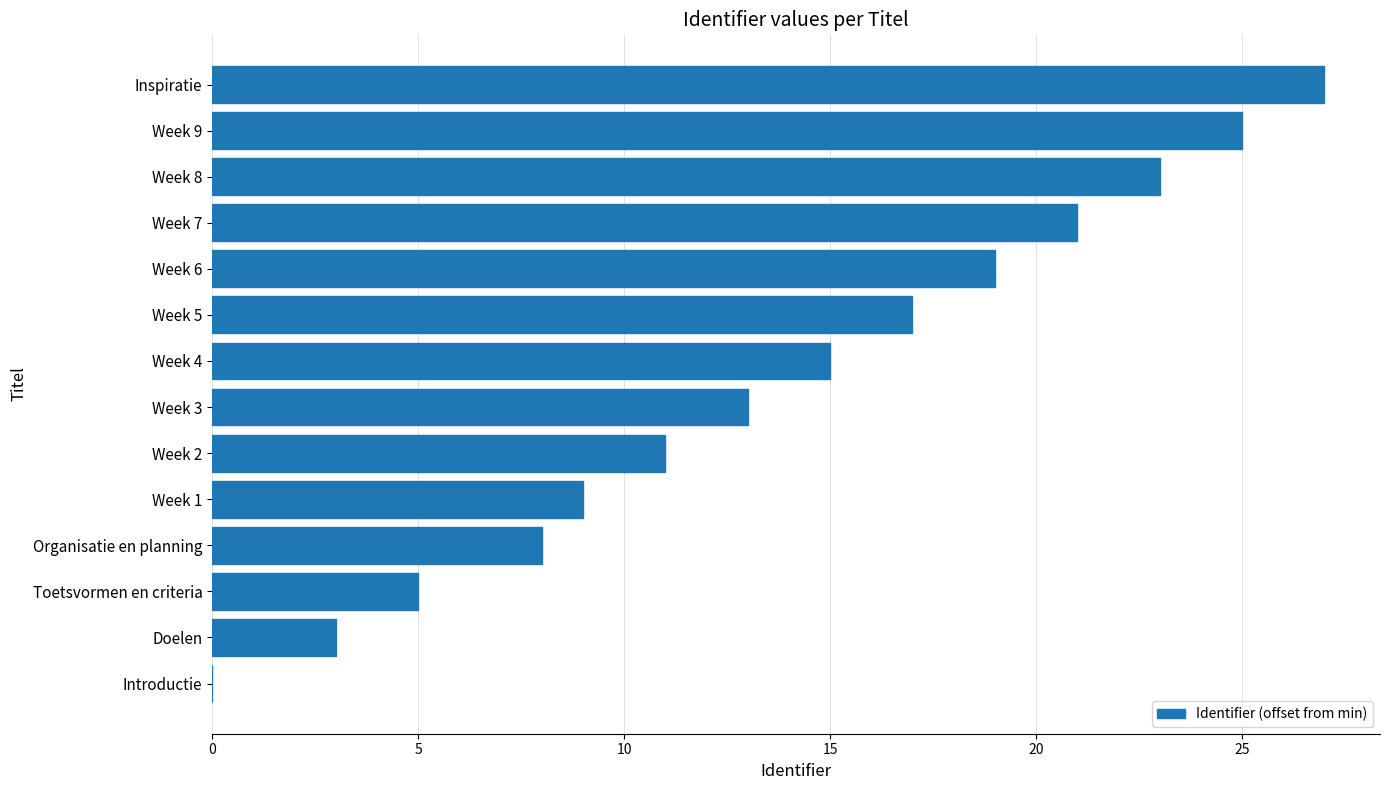

How many values are above zero?

13